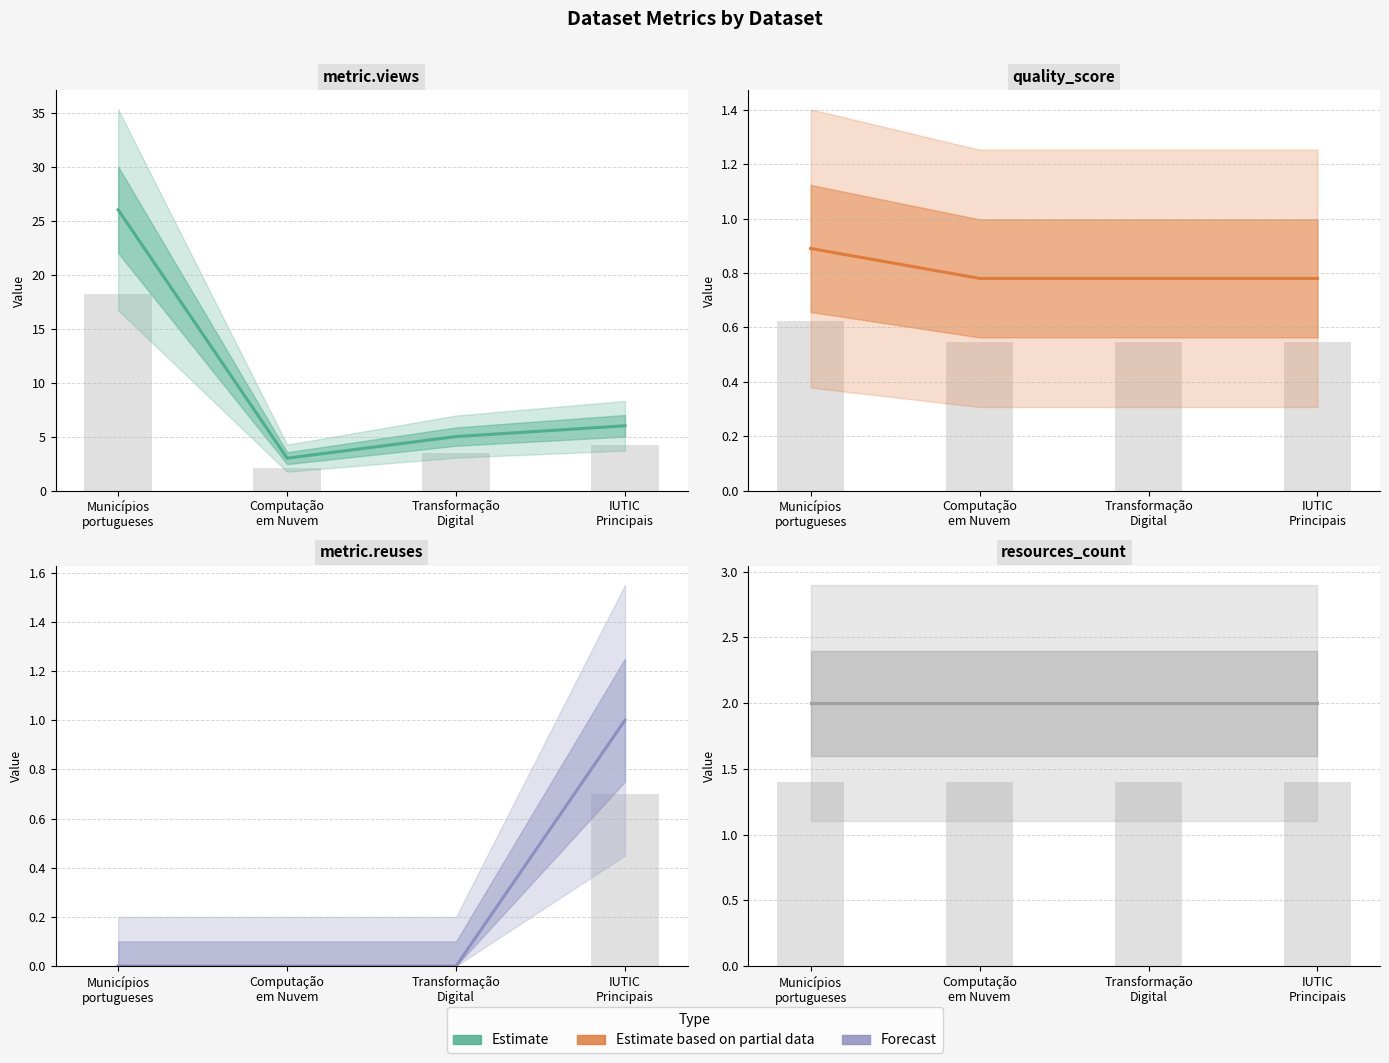

The value of metric.views at Municípios portugueses is 26.0. True or false?

True